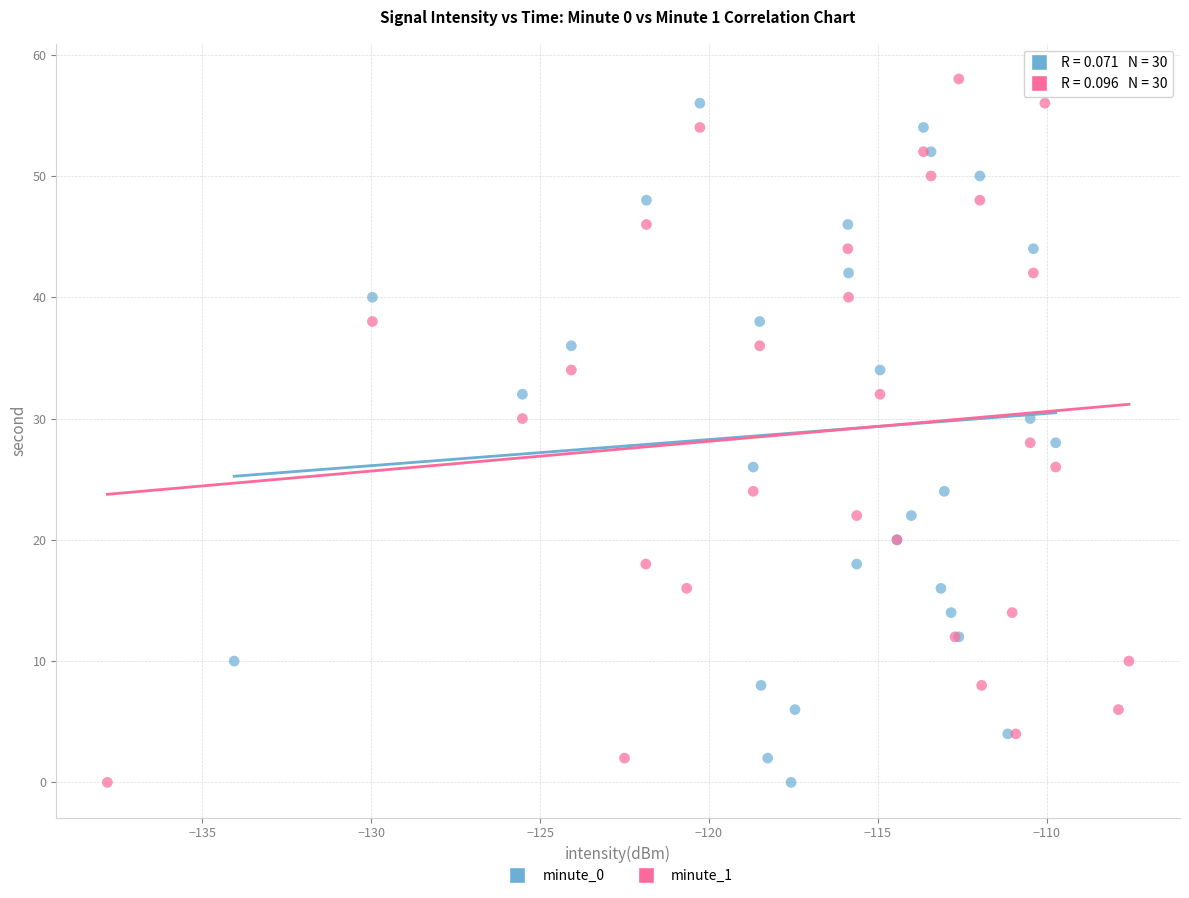

What are all the series names shown in the legend?

minute_0, minute_1